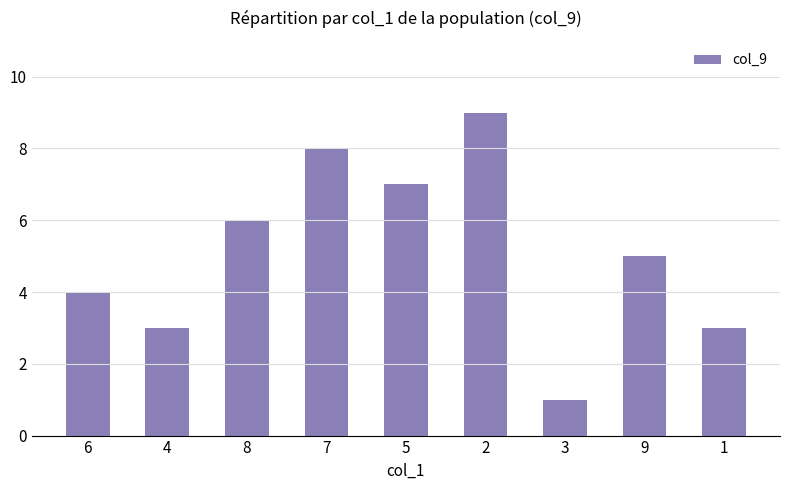

At which label does the data first exceed 5?

8